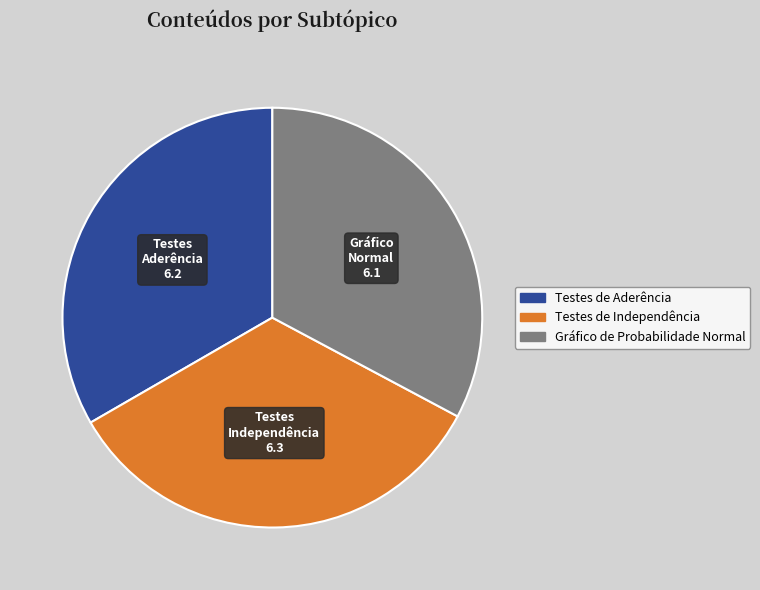

Is there any slice that represents more than half of the pie?

No